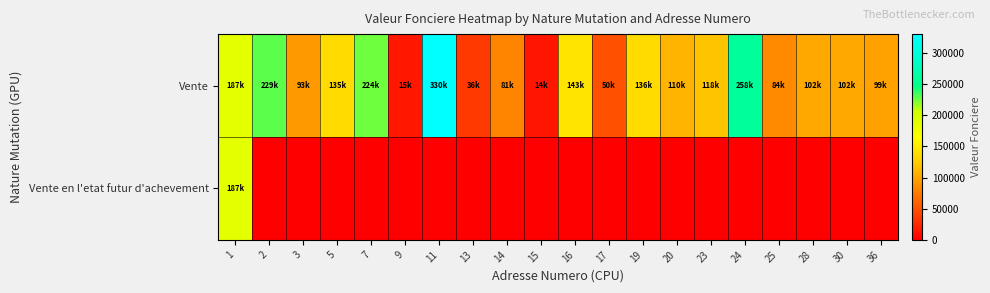

What is the spread (max minus min) of values at 13?

36000